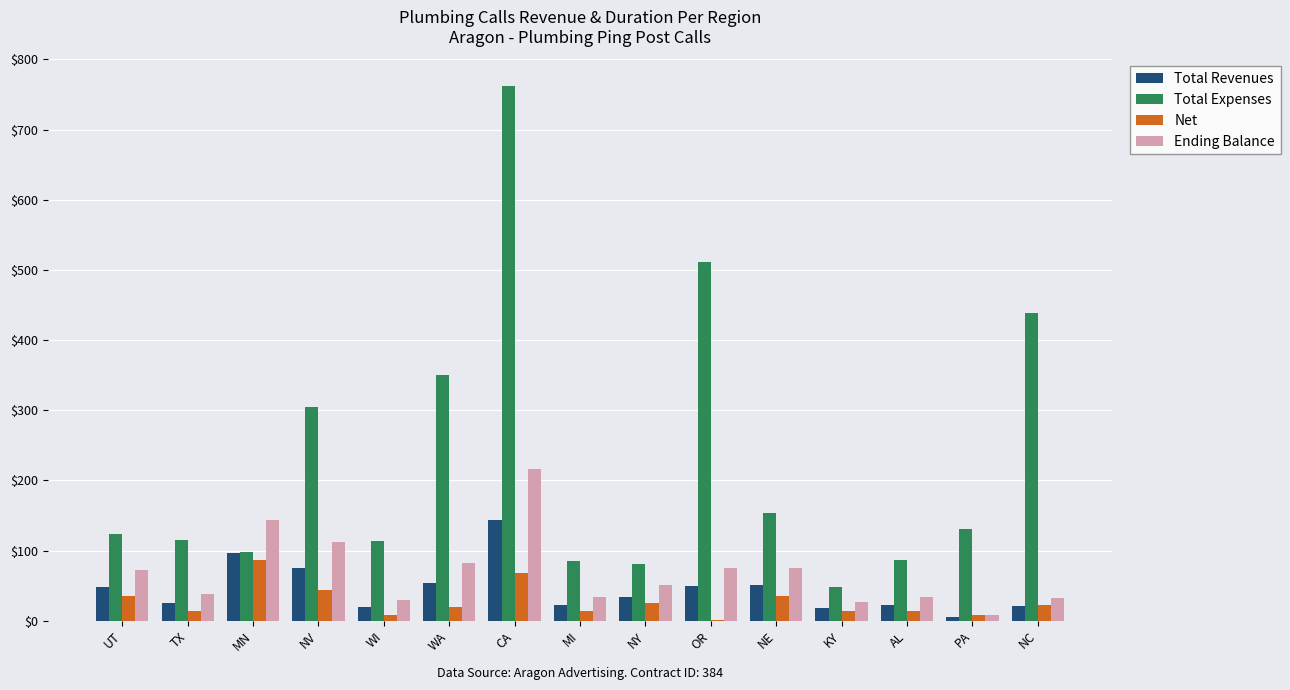

What is the maximum value for Total Expenses?

762.0